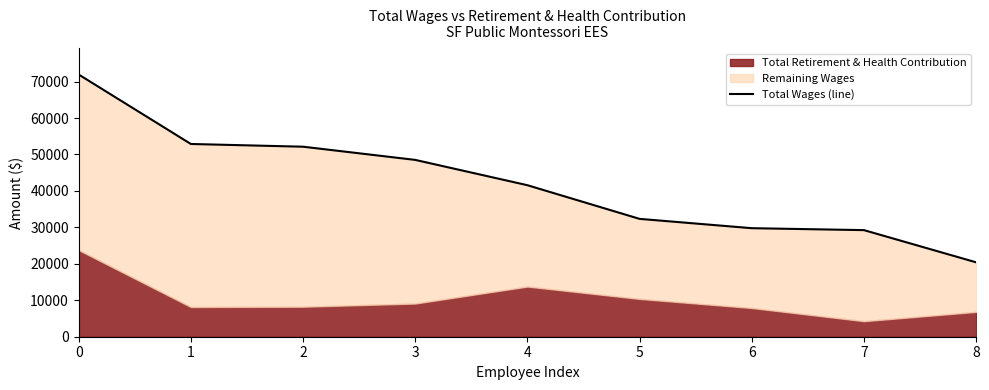

What is the smallest value displayed?

20411